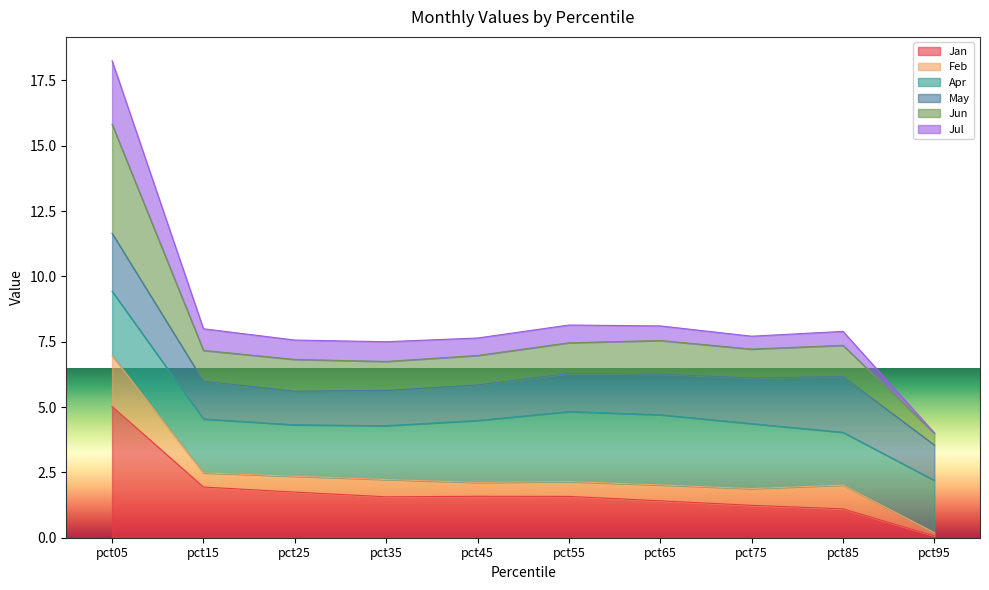

True or false: Jul and Jan cross at least once.

False